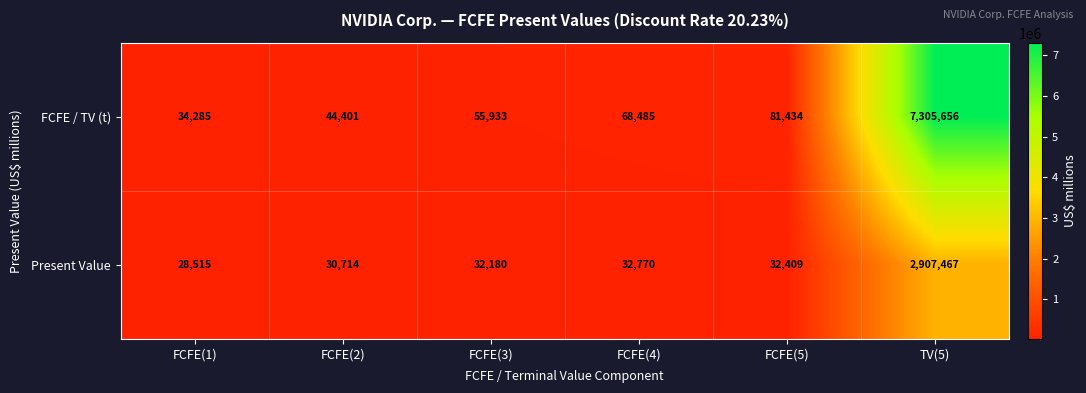

Where does the Present Value series first go above 32409?

FCFE(4)